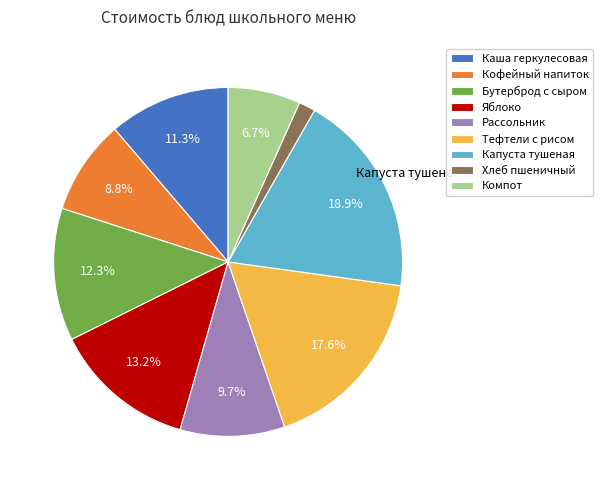

Does Рассольник represent more than half of the total?

No